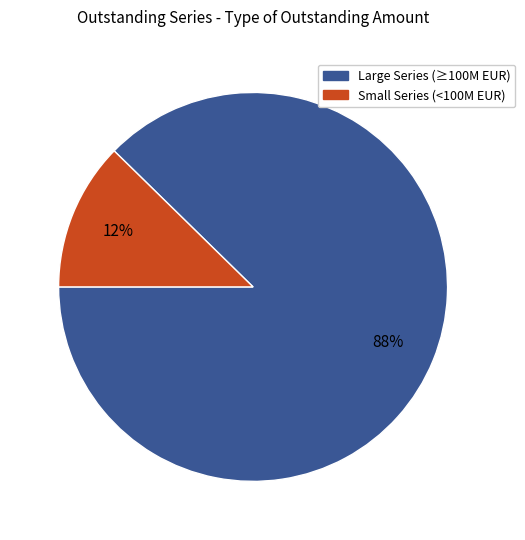

True or false: Small Series (<100M EUR) accounts for 6% of the total.

False